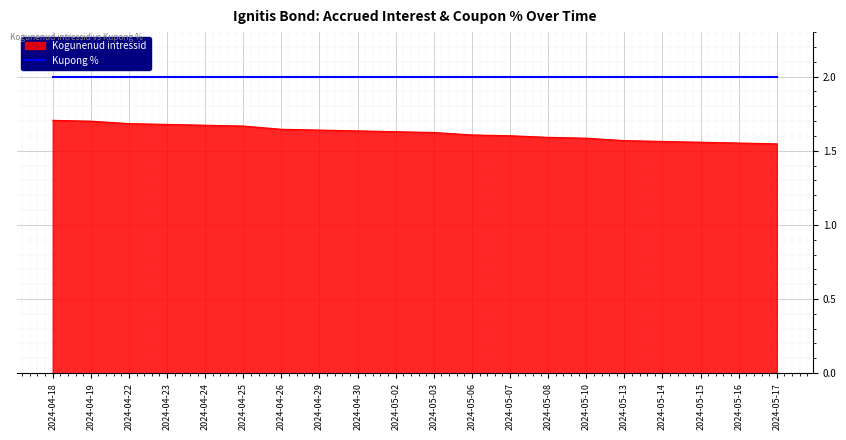

The Kupong % series shows 0.7 at 2024-04-24. True or false?

False